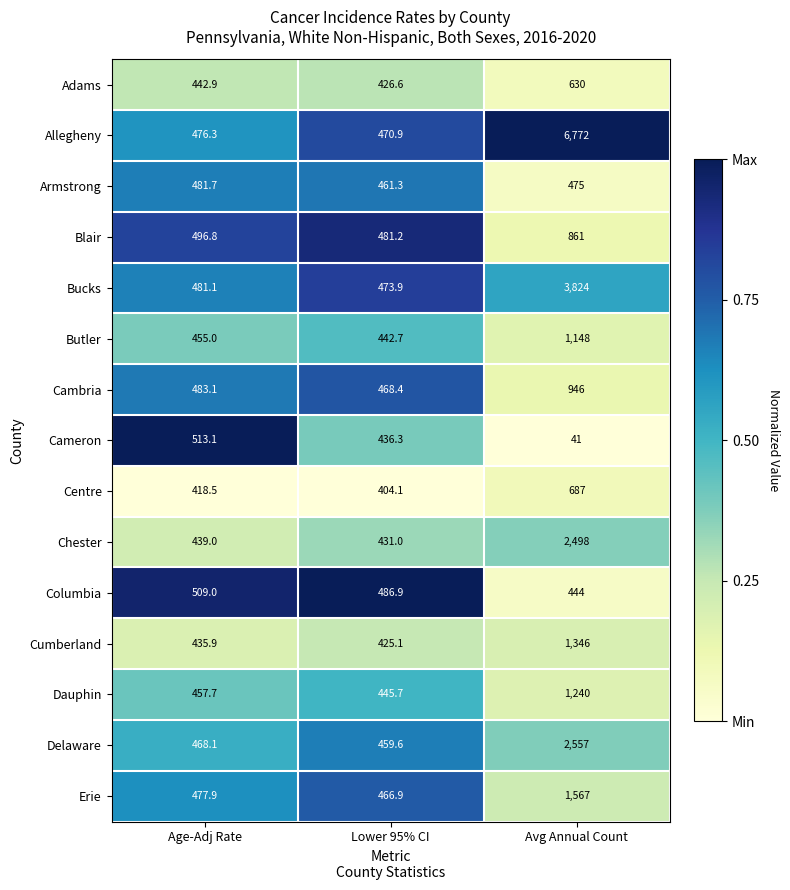

What is the sum of all Cambria values?

1897.5